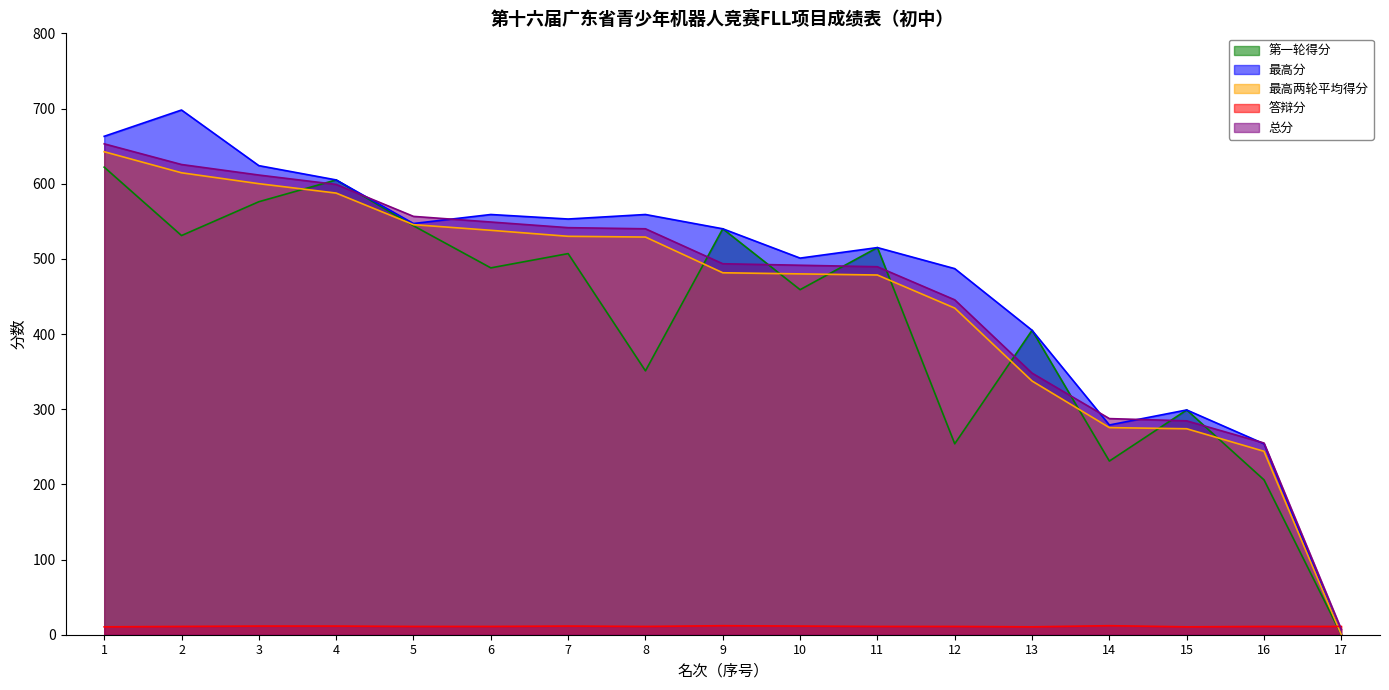

What is the value of the 最高分 point at the 15th from the left?

299.0